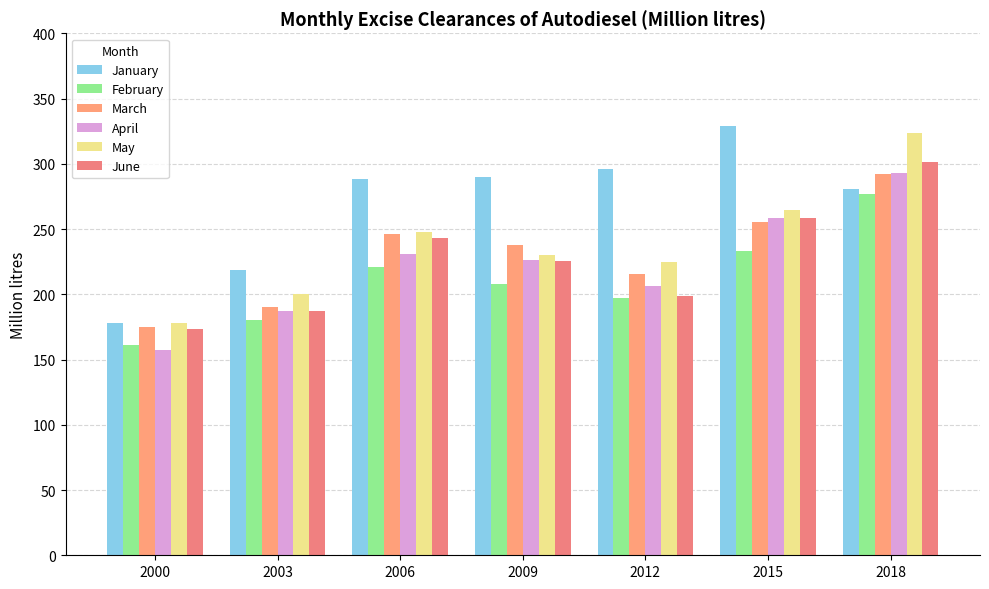

At which category is the sum across all series the highest?

2018